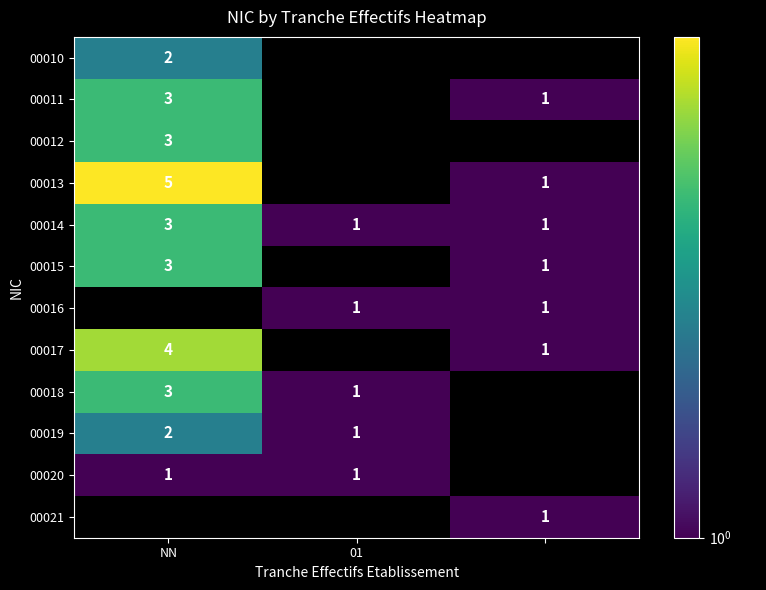

What is the highest value of the 00014 series?

3